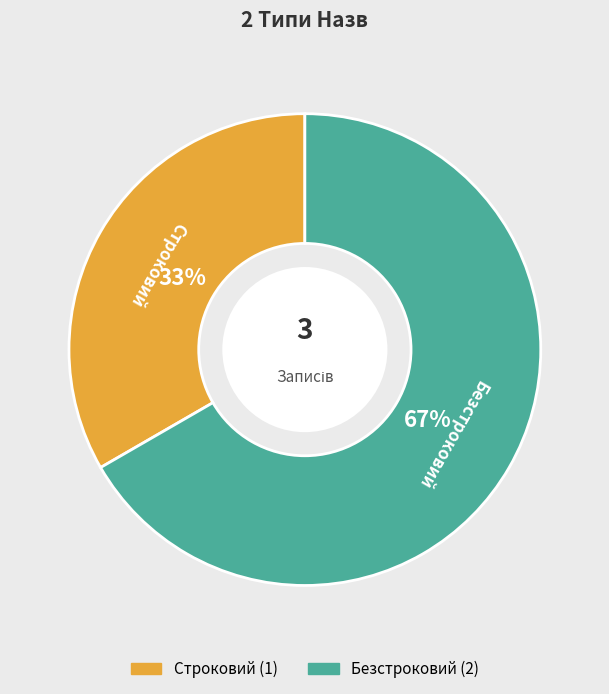

What is the largest slice in the pie chart?

Безстроковий